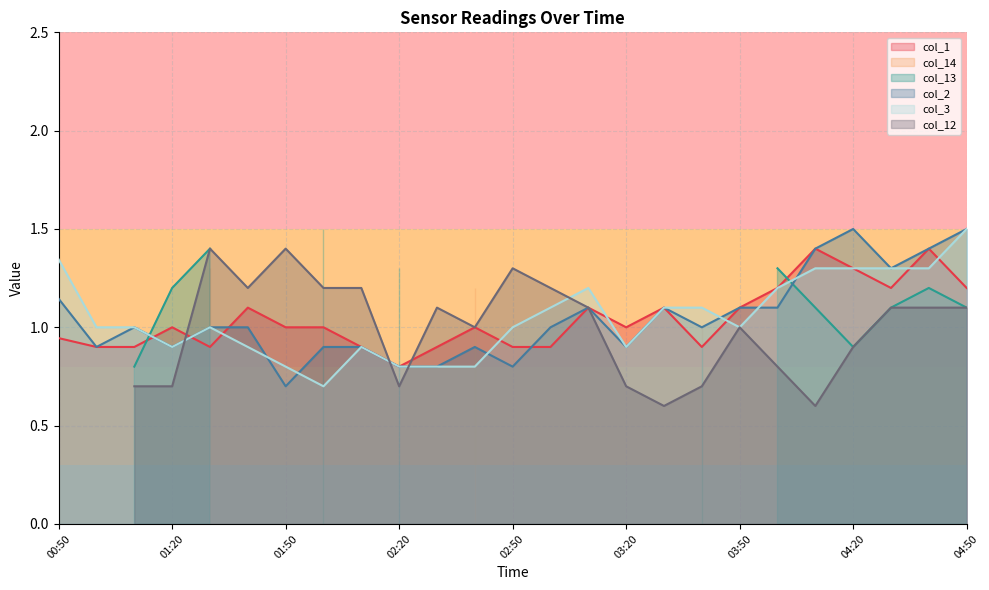

Where does the col_1 series first go above 1?

01:40